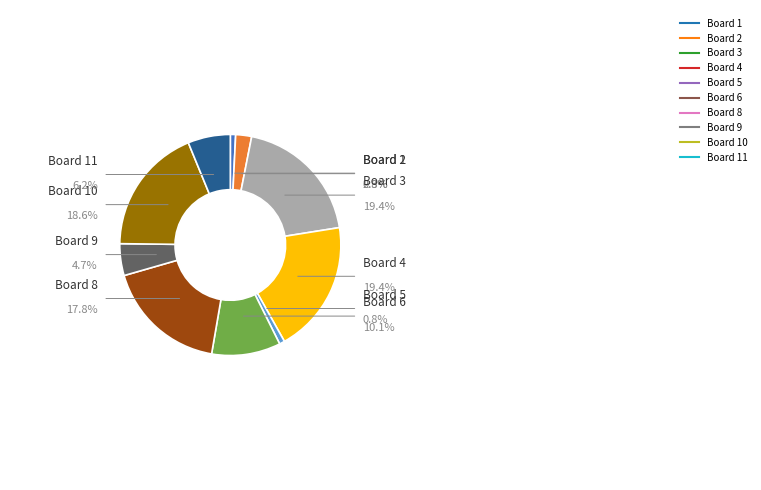

To the nearest percent, what is the average slice percentage?

9%